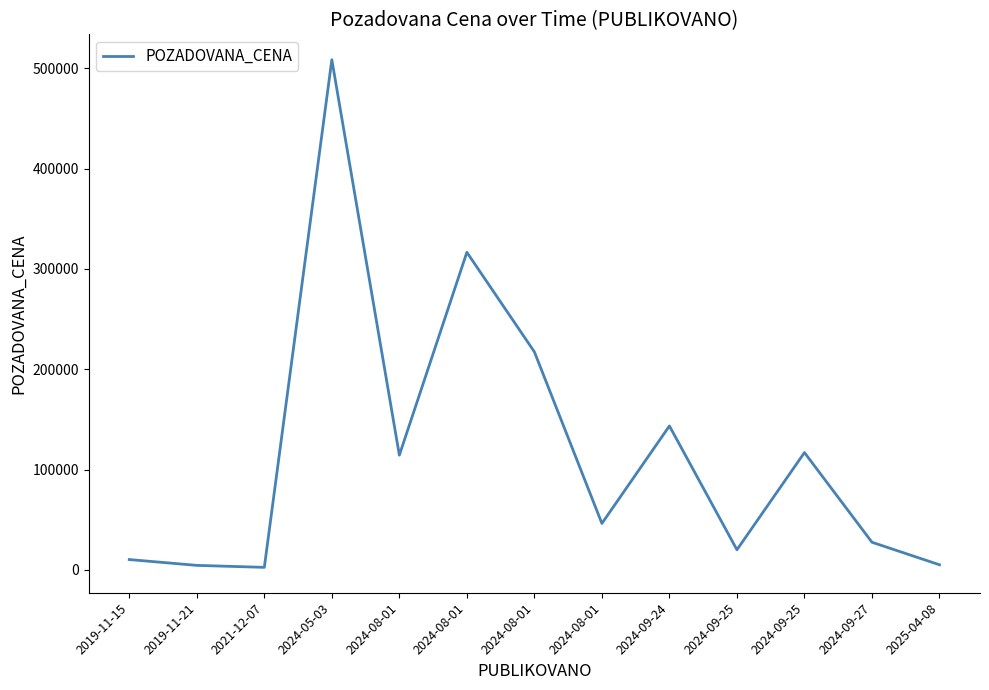

How many lines are shown in the chart?

1